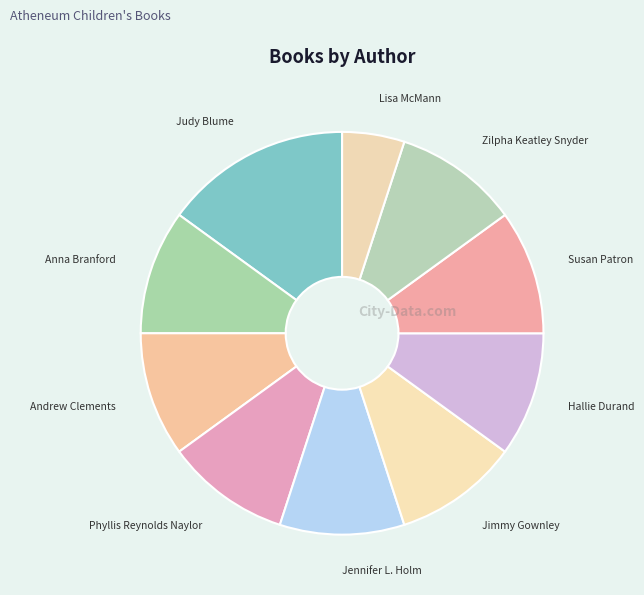

How many slices are in this pie chart?

10